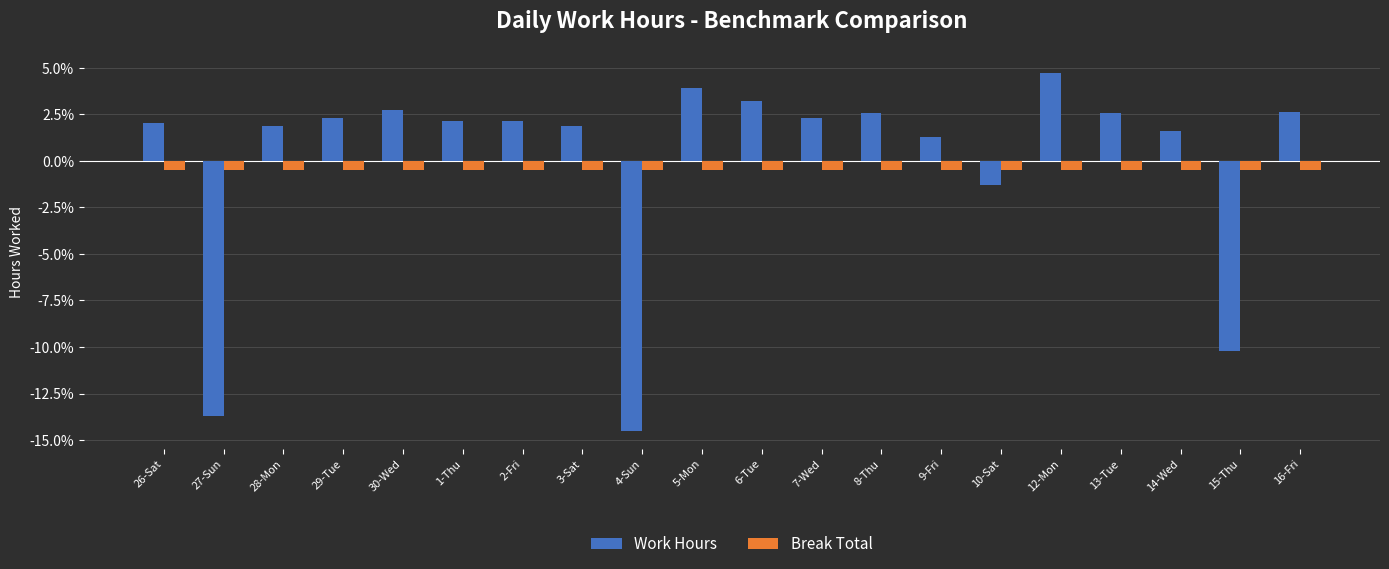

Which series has the widest spread of values?

Work Hours